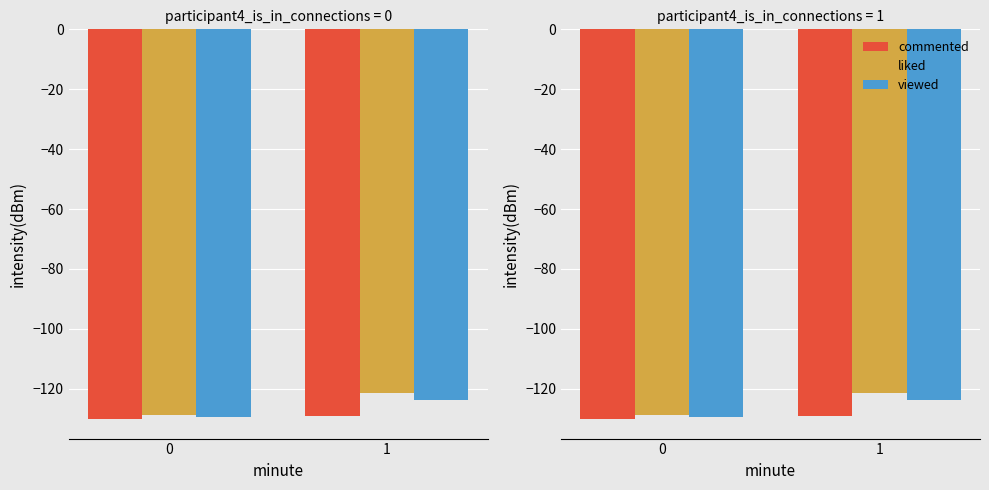

What is the highest value of the liked series?

-121.4